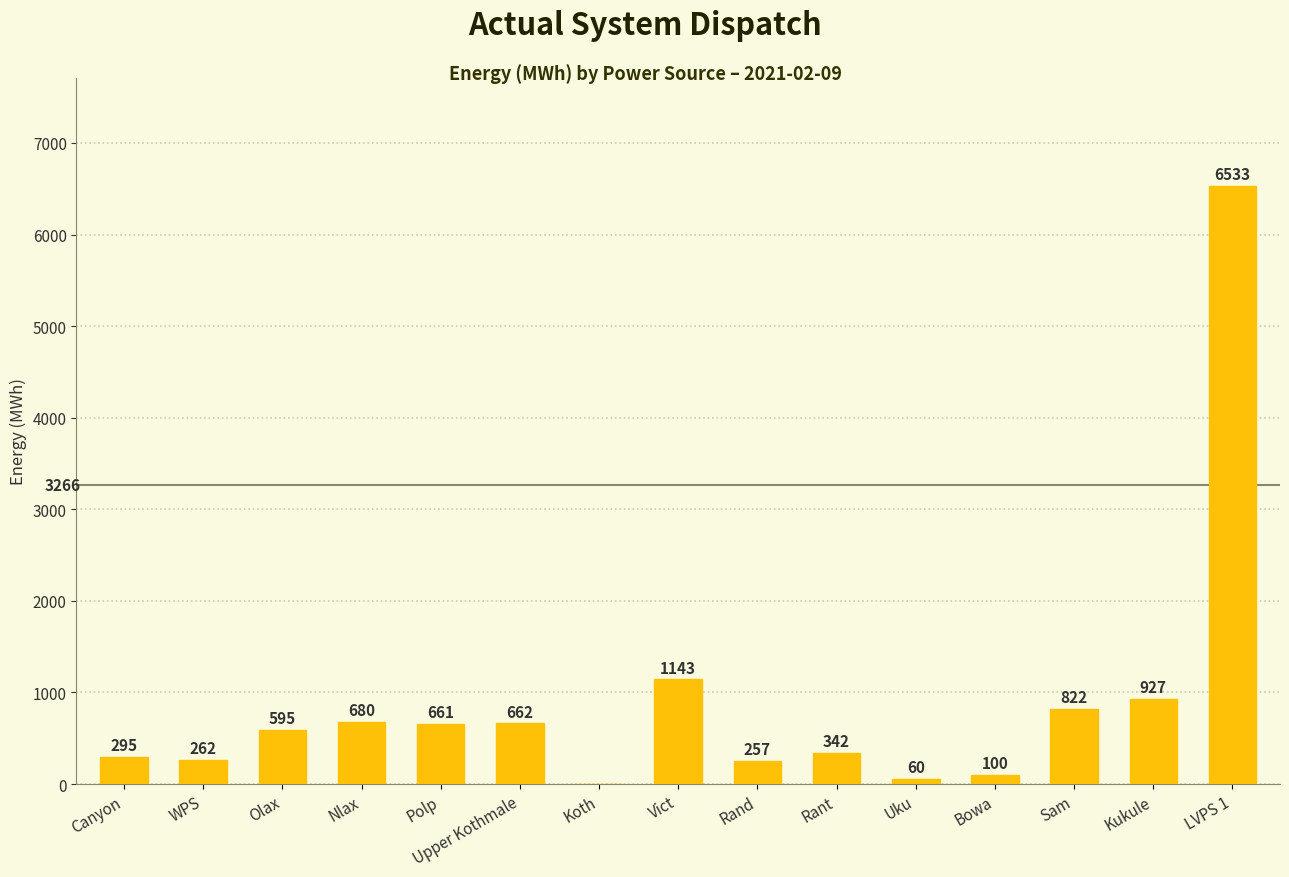

True or false: the data shows 262 at WPS.

True